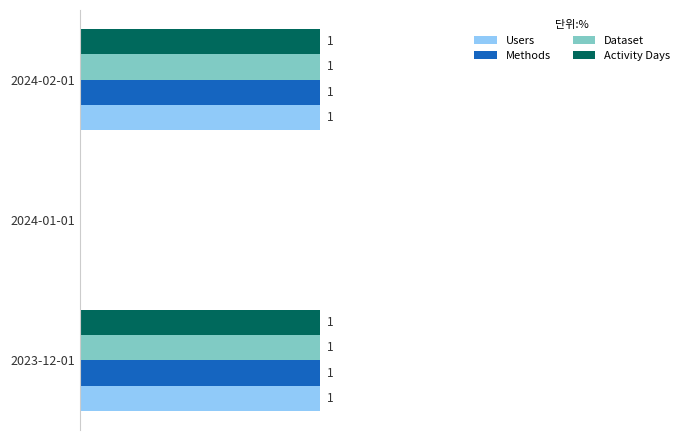

Which series has the widest spread of values?

Users